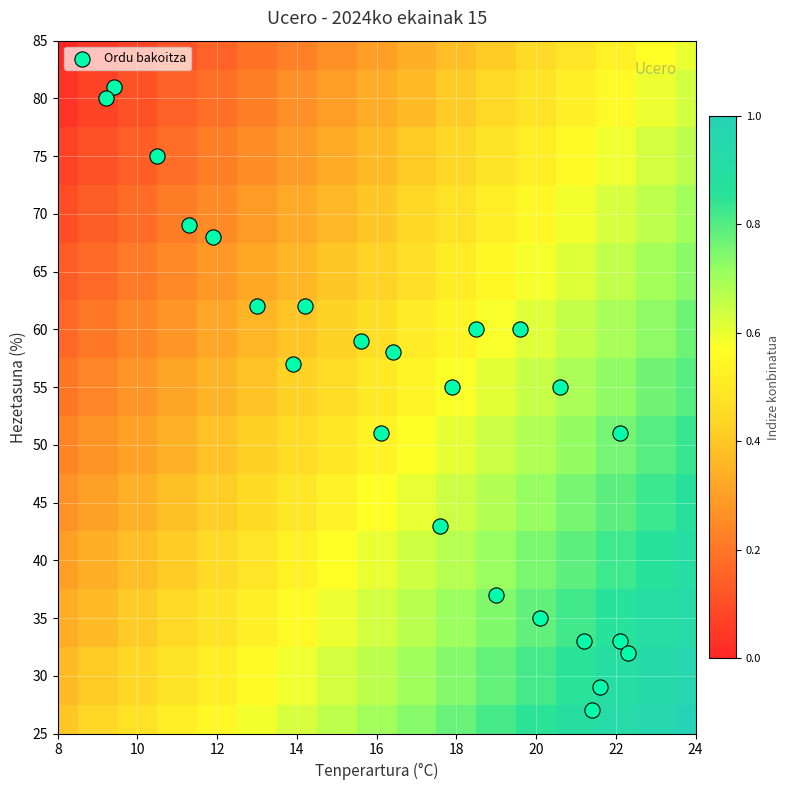

What is the greatest value displayed?

81